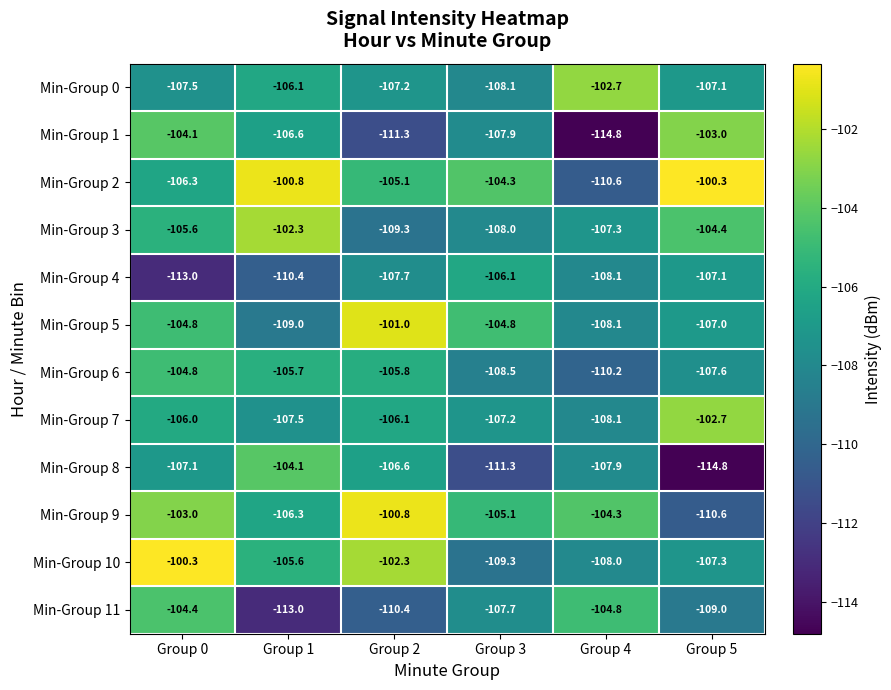

What is the highest value of the Min-Group 10 series?

-100.3